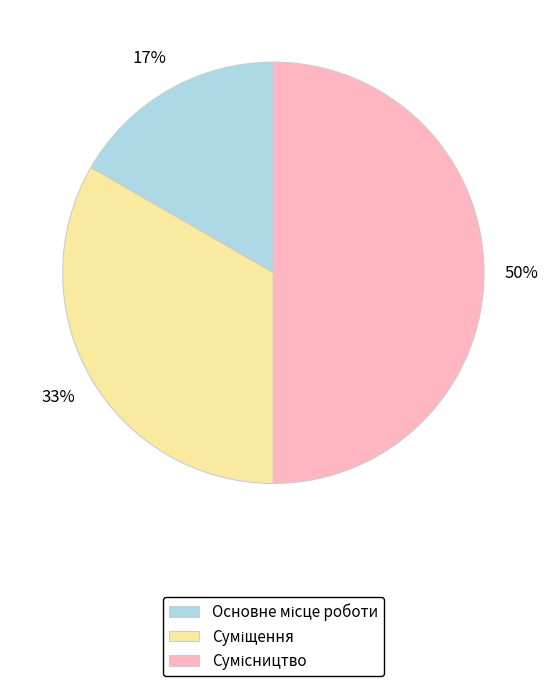

To the nearest percent, what is the difference between the largest and smallest slice percentages?

33%